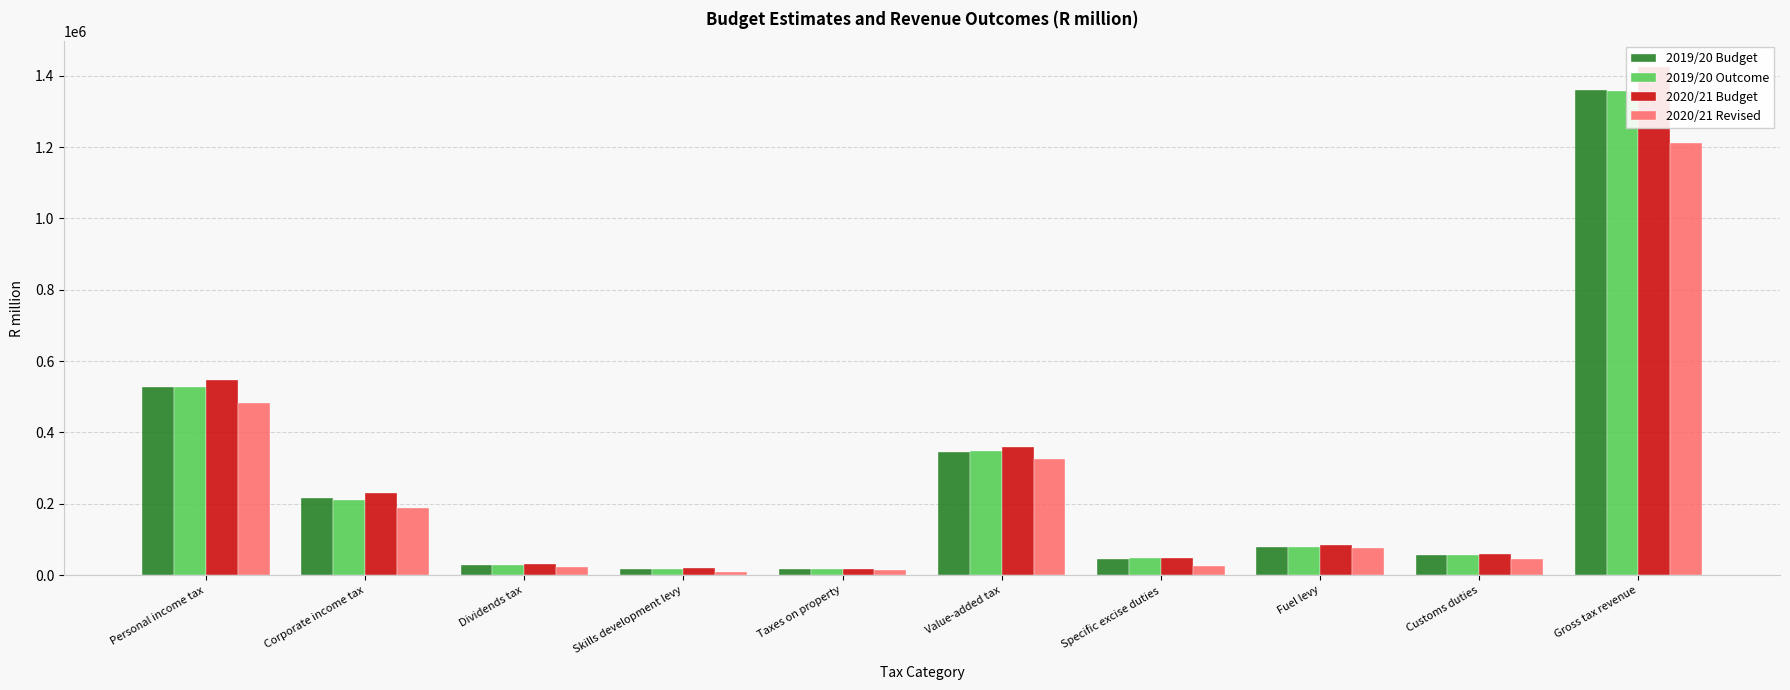

What is the approximate value of 2020/21 Revised at Value-added tax?

324554.2